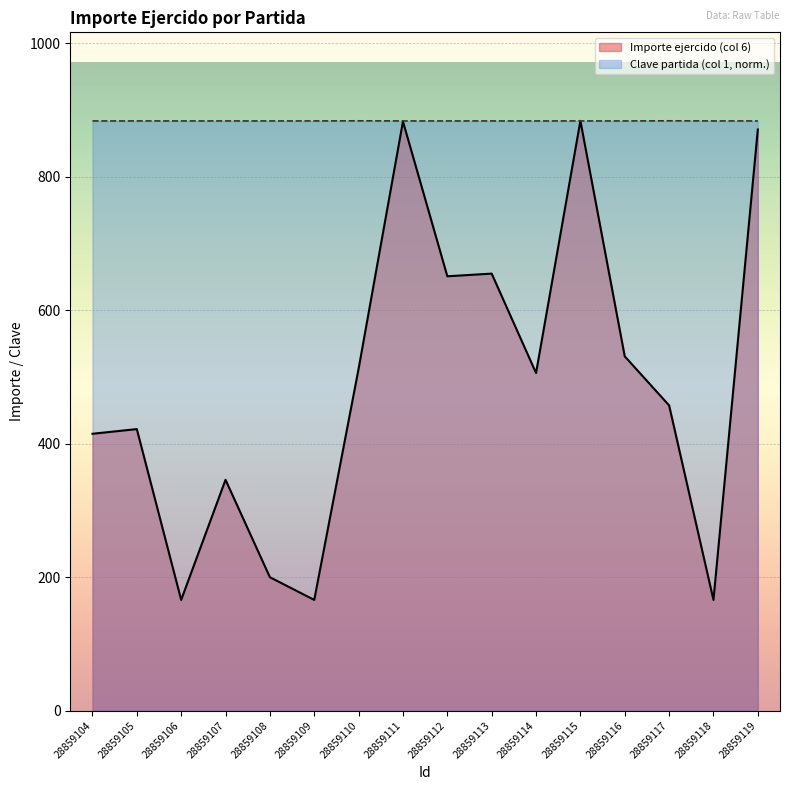

List the series in order of their overall mean, highest first.

Clave partida (col 1, norm.), Importe ejercido (col 6)